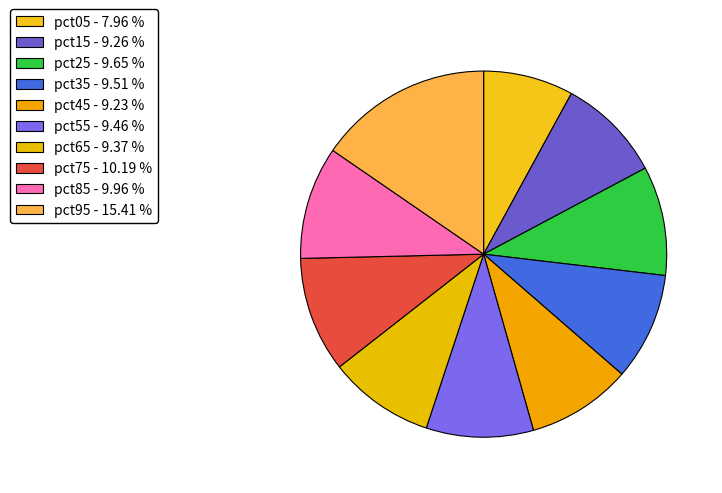

Does pct15 represent more than half of the total?

No